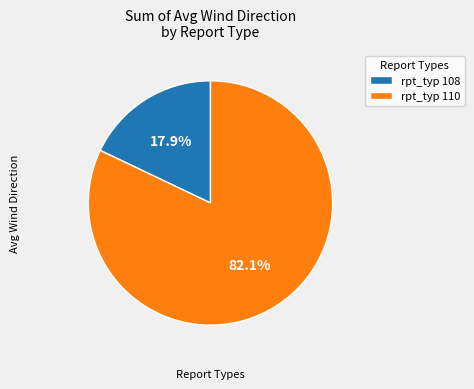

Is the sum of rpt_typ 108 and rpt_typ 110 greater than half?

Yes